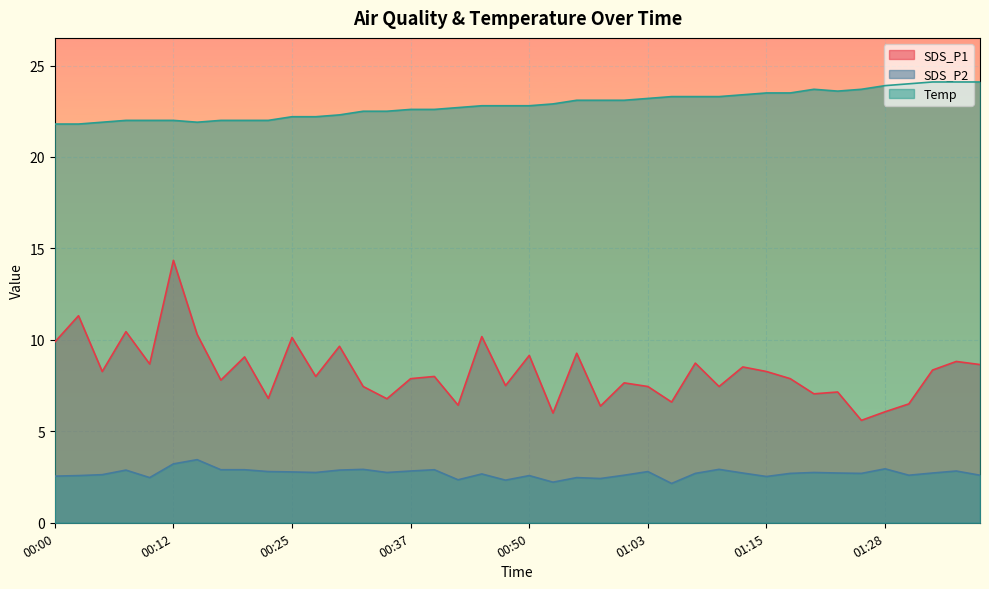

Reading left to right, list all the values displayed in this chart.

SDS_P1: 00:00=9.9	00:02=11.3	00:05=8.3	00:07=10.4	00:10=8.7	00:12=14.3	00:15=10.3	00:17=7.8	00:20=9.1	00:22=6.8	00:25=10.1	00:27=8.0	00:30=9.7	00:32=7.5	00:35=6.8	00:37=7.9	00:40=8.0	00:42=6.4	00:45=10.2	00:48=7.5	00:50=9.2	00:53=6.0	00:55=9.3	00:58=6.4	01:00=7.7	01:03=7.5	01:05=6.6	01:08=8.7	01:10=7.5	01:13=8.5	01:15=8.3	01:18=7.9	01:21=7.0	01:23=7.2	01:26=5.6	01:28=6.1	01:31=6.5	01:33=8.3	01:36=8.8	01:38=8.7
SDS_P2: 00:00=2.5	00:02=2.6	00:05=2.6	00:07=2.9	00:10=2.5	00:12=3.2	00:15=3.5	00:17=2.9	00:20=2.9	00:22=2.8	00:25=2.8	00:27=2.8	00:30=2.9	00:32=2.9	00:35=2.8	00:37=2.8	00:40=2.9	00:42=2.4	00:45=2.7	00:48=2.3	00:50=2.6	00:53=2.2	00:55=2.5	00:58=2.4	01:00=2.6	01:03=2.8	01:05=2.1	01:08=2.7	01:10=2.9	01:13=2.7	01:15=2.5	01:18=2.7	01:21=2.8	01:23=2.7	01:26=2.7	01:28=3.0	01:31=2.6	01:33=2.7	01:36=2.8	01:38=2.6
Temp: 00:00=21.8	00:02=21.8	00:05=21.9	00:07=22.0	00:10=22.0	00:12=22.0	00:15=21.9	00:17=22.0	00:20=22.0	00:22=22.0	00:25=22.2	00:27=22.2	00:30=22.3	00:32=22.5	00:35=22.5	00:37=22.6	00:40=22.6	00:42=22.7	00:45=22.8	00:48=22.8	00:50=22.8	00:53=22.9	00:55=23.1	00:58=23.1	01:00=23.1	01:03=23.2	01:05=23.3	01:08=23.3	01:10=23.3	01:13=23.4	01:15=23.5	01:18=23.5	01:21=23.7	01:23=23.6	01:26=23.7	01:28=23.9	01:31=24.0	01:33=24.1	01:36=24.1	01:38=24.1